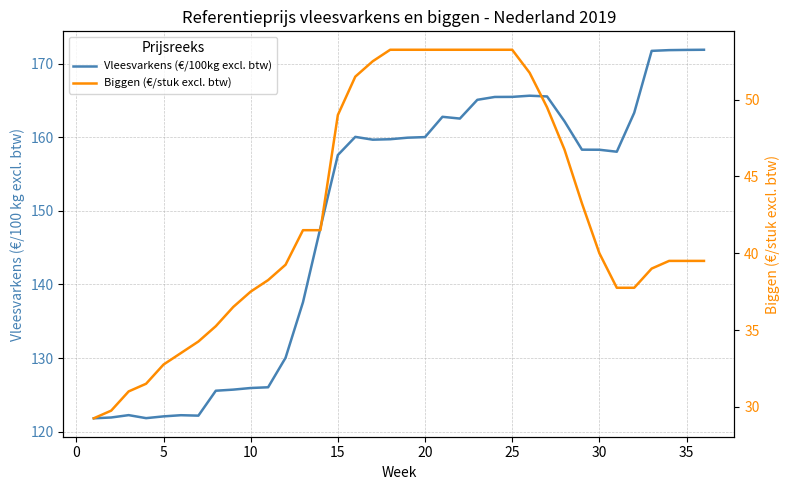

Which series has the largest range (max minus min)?

Vleesvarkens (€/100kg excl. btw)